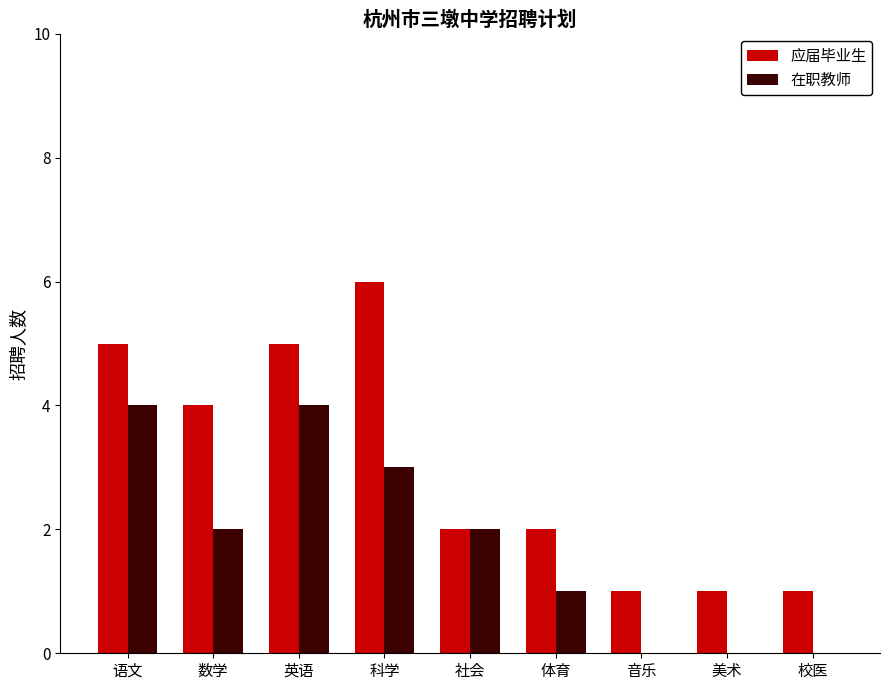

Between 数学 and 科学, which series saw the biggest shift?

应届毕业生